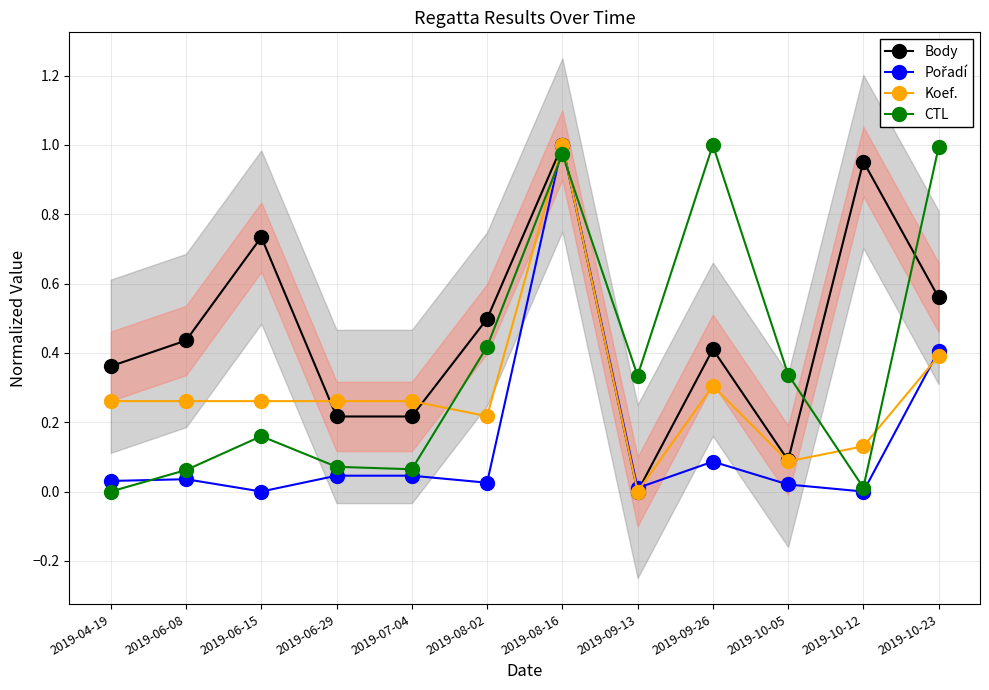

Rank the categories by Koef. value from lowest to highest.

2019-09-13, 2019-10-05, 2019-10-12, 2019-08-02, 2019-04-19, 2019-06-08, 2019-06-15, 2019-06-29, 2019-07-04, 2019-09-26, 2019-10-23, 2019-08-16